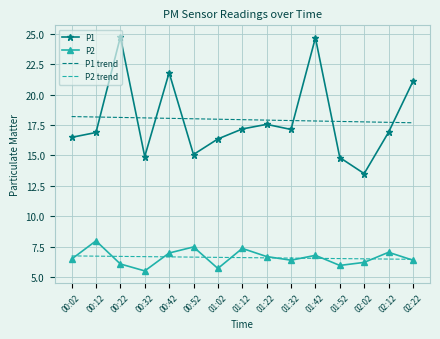

Is it true that P2 equals 7.5 at 00:52?

True